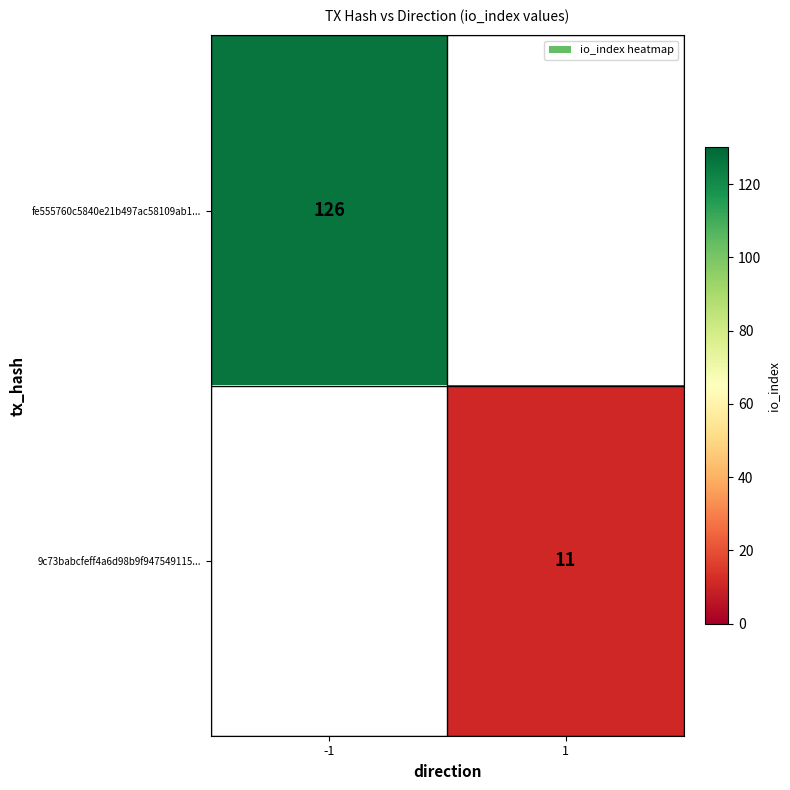

Is the value of 9c73babcfeff4a6d98b9f947549115... at 1 greater than the value of fe555760c5840e21b497ac58109ab1... at -1?

No